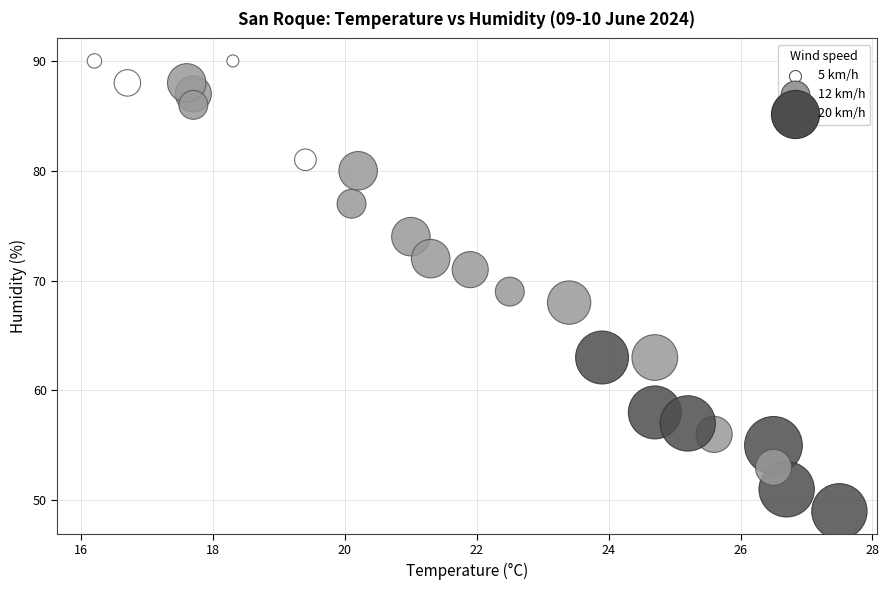

What is the range of Y values (max minus min)?

41